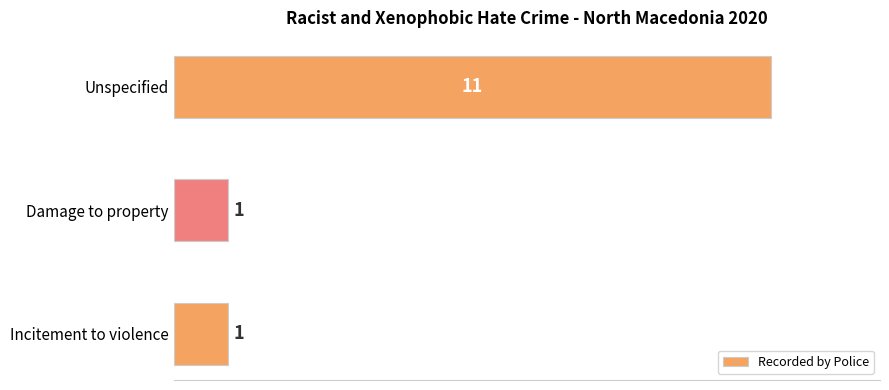

What is the minimum value shown in the chart?

1